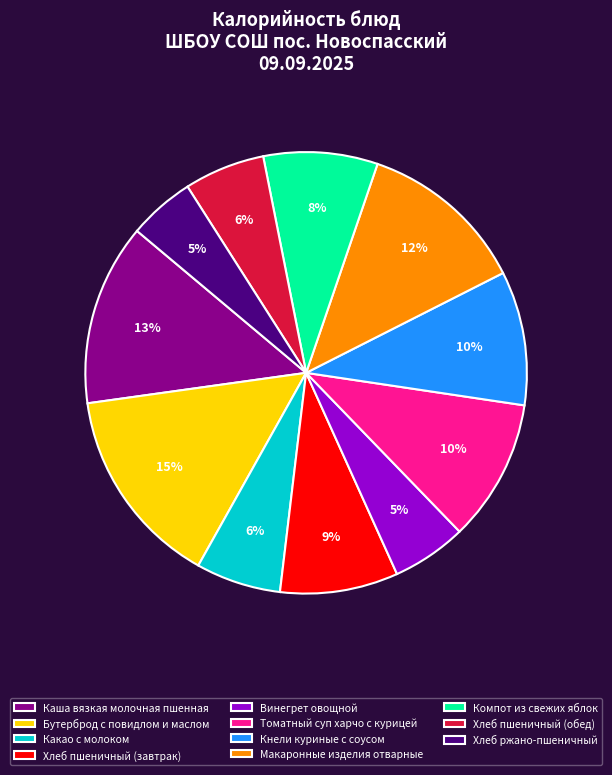

What percentage is the Бутерброд с повидлом и маслом slice, to the nearest percent?

15%